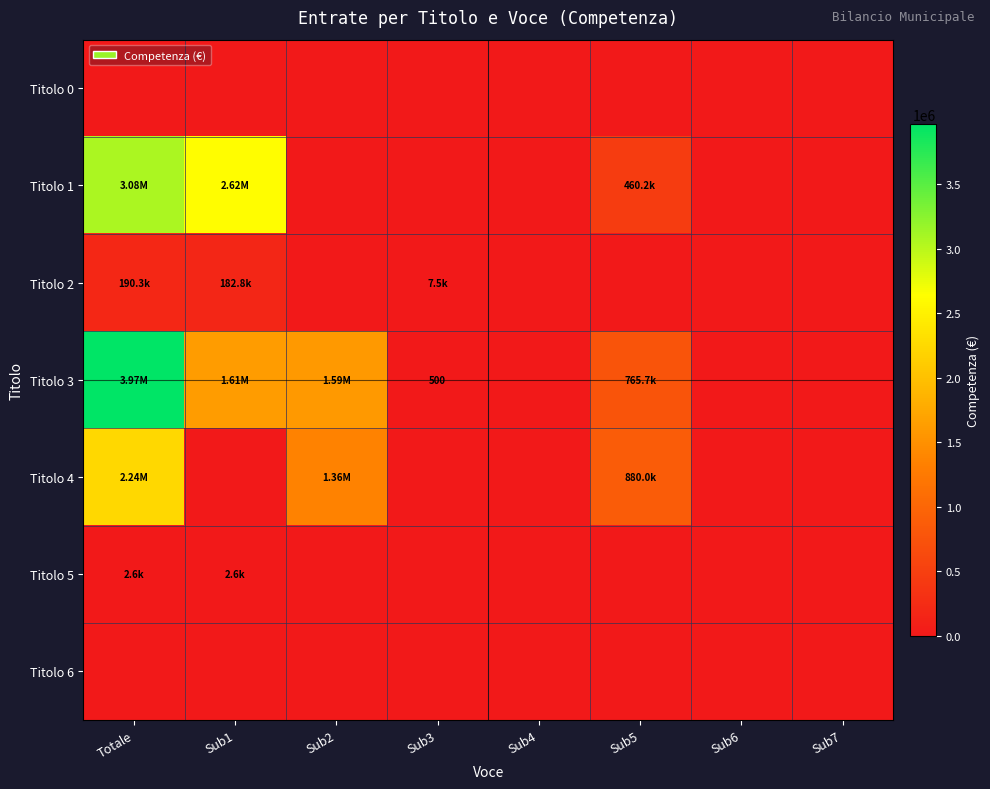

What is the difference between the maximum and second lowest values in the Titolo 2 series?

190288.7